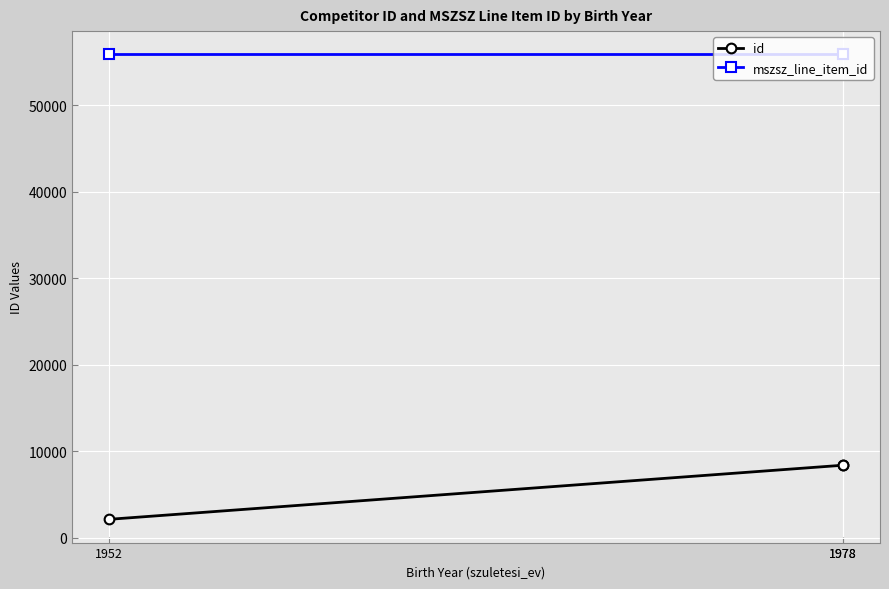

How many data points in id are less than 8406?

1